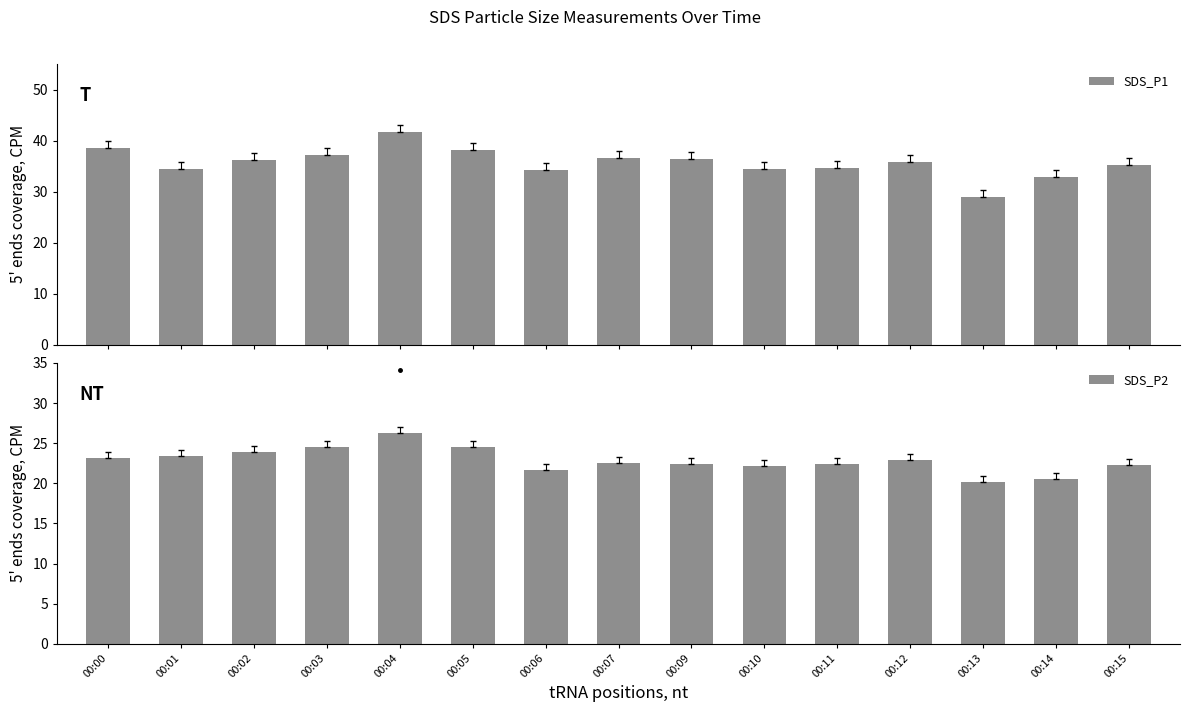

What is the minimum value shown in the chart?

20.2